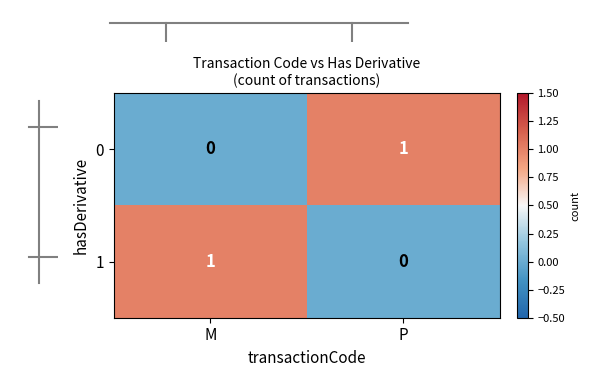

Reading right to left, what are all the values shown in this chart?

0: 1	0
1: 0	1